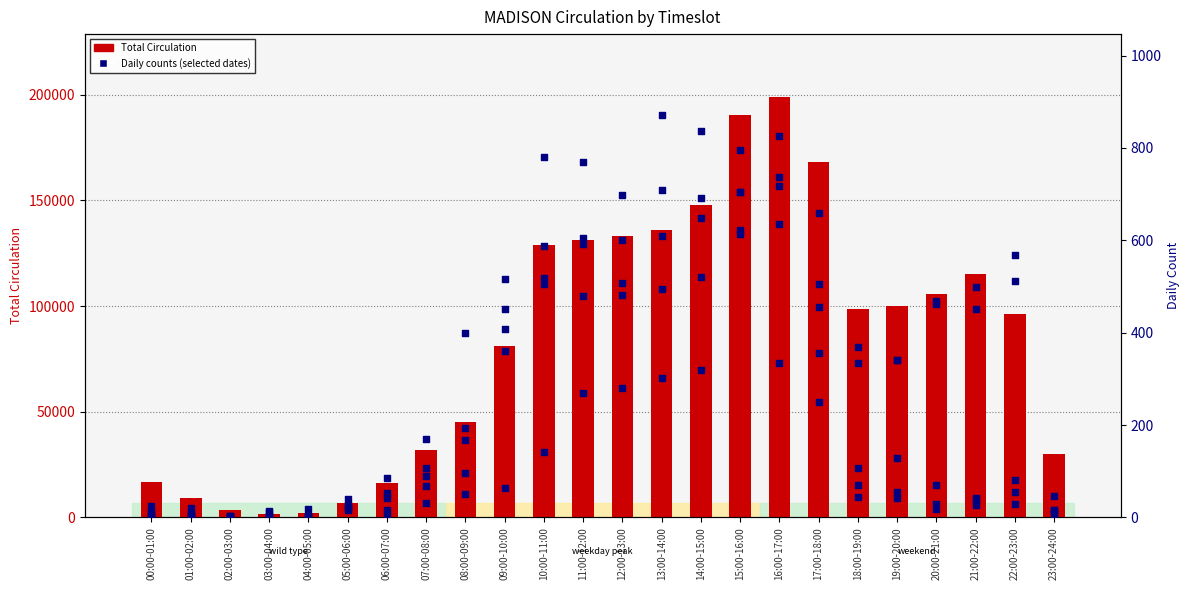

What is the change in value from 10:00-11:00 to 20:00-21:00?

-23379